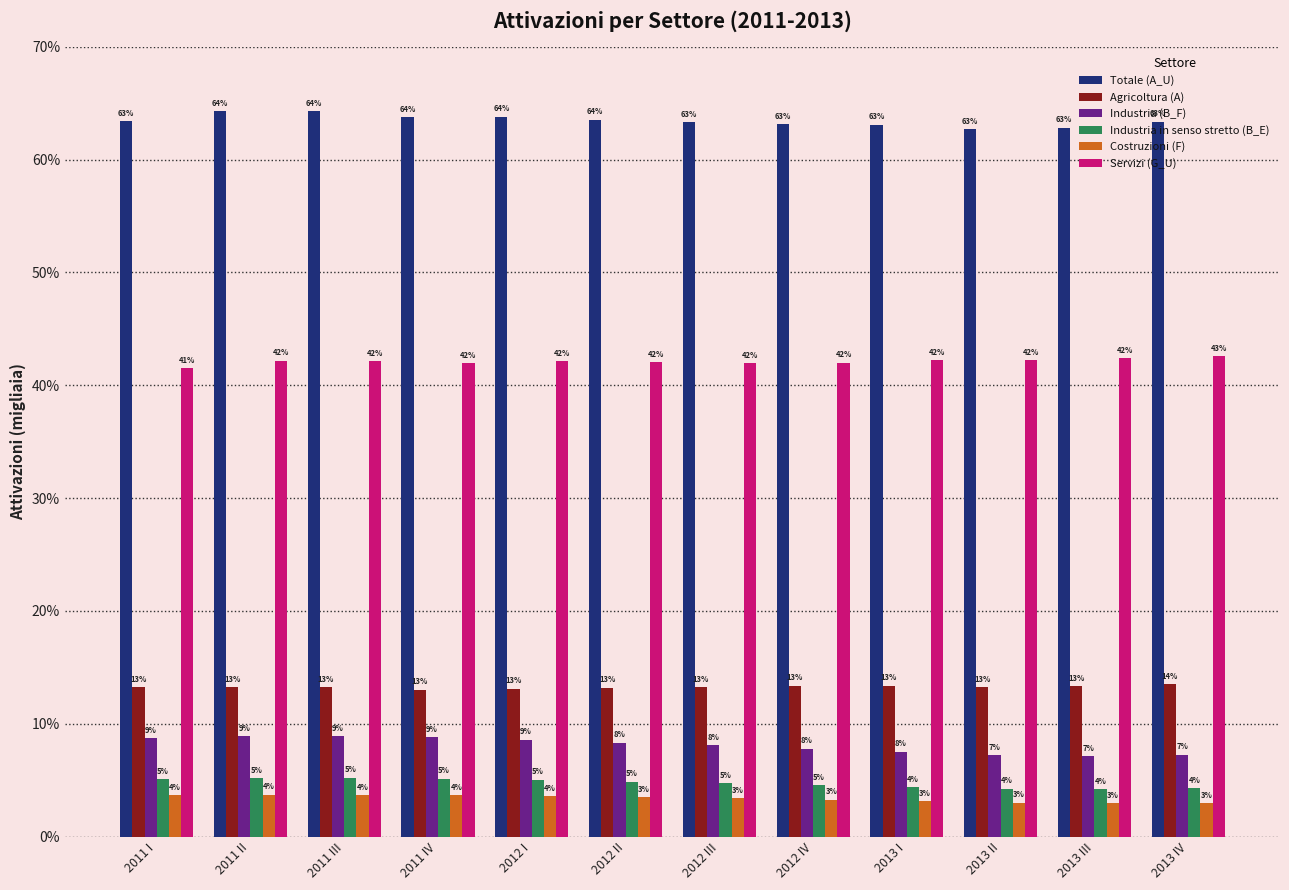

Reading left to right, transcribe all the data shown in this chart.

Totale (A_U): 6341.5	6432.0	6428.2	6377.4	6379.5	6354.0	6330.0	6315.9	6309.2	6268.7	6284.9	6335.8
Agricoltura (A): 1322.3	1324.6	1323.6	1300.7	1310.5	1319.0	1325.2	1336.8	1336.8	1325.1	1331.0	1351.1
Industria (B_F): 870.3	888.8	890.2	878.3	857.9	832.9	809.6	778.0	750.9	721.2	713.4	726.2
Industria in senso stretto (B_E): 506.3	518.8	521.2	514.0	502.6	486.9	471.5	453.3	438.6	422.9	420.4	430.2
Costruzioni (F): 364.0	370.0	369.0	364.3	355.3	346.0	338.1	324.7	312.3	298.4	293.0	296.0
Servizi (G_U): 4148.9	4218.7	4214.5	4198.4	4211.2	4202.1	4195.3	4201.0	4221.5	4222.3	4240.5	4258.5